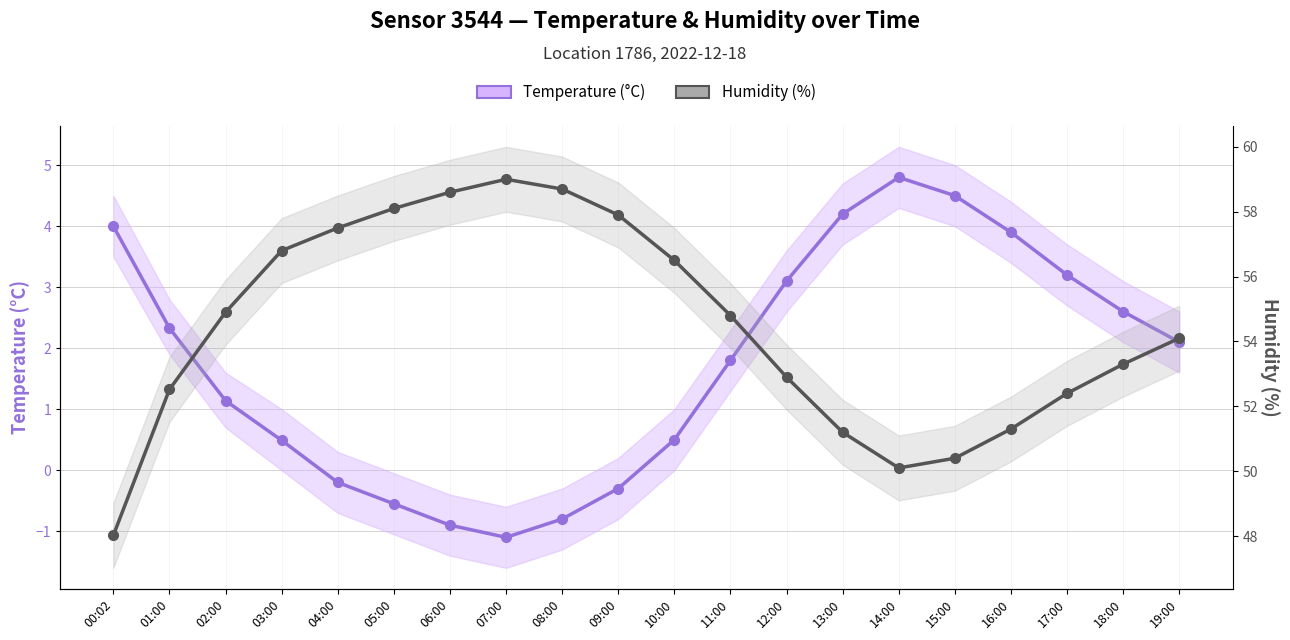

Where is Humidity (%) nearest to the value 53?

12:00